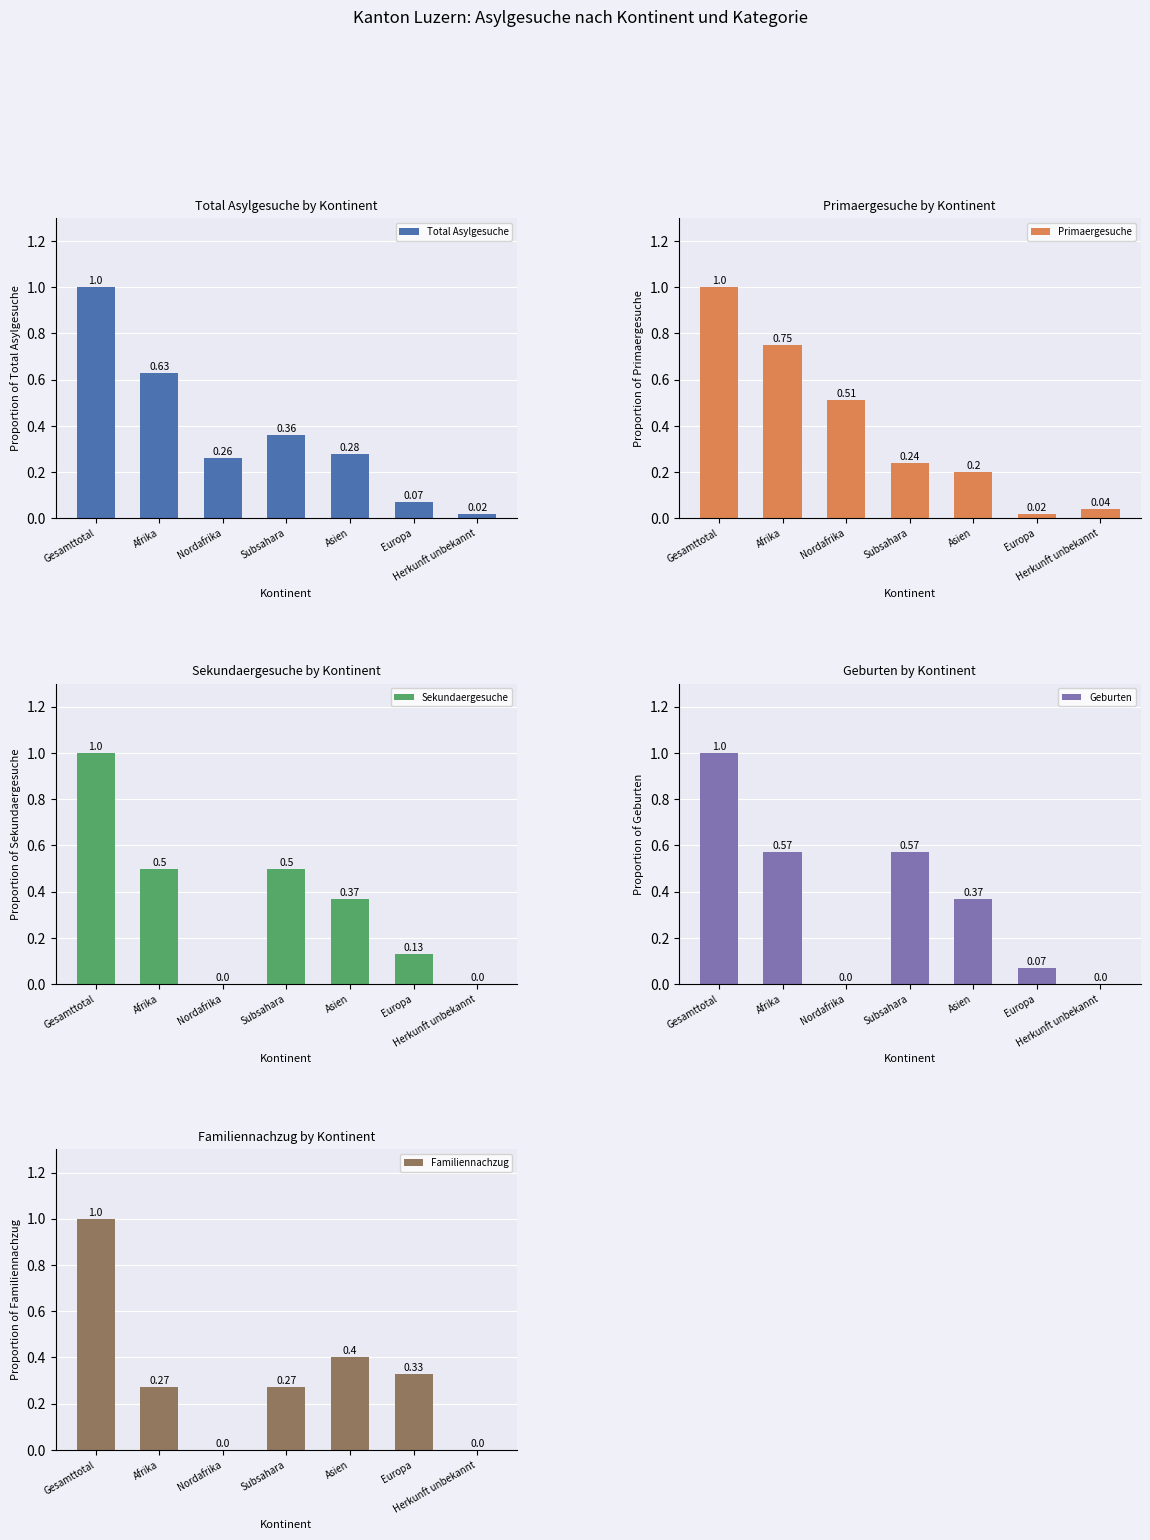

How many groups of bars are there?

7